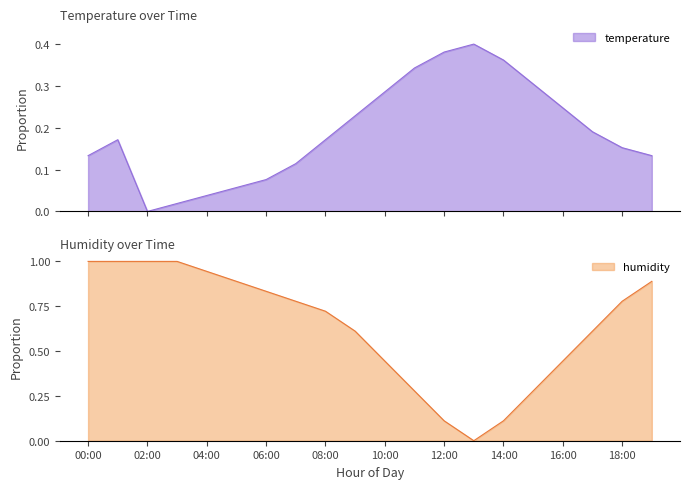

True or false: humidity has a value of 0.4 at 09:00.

False